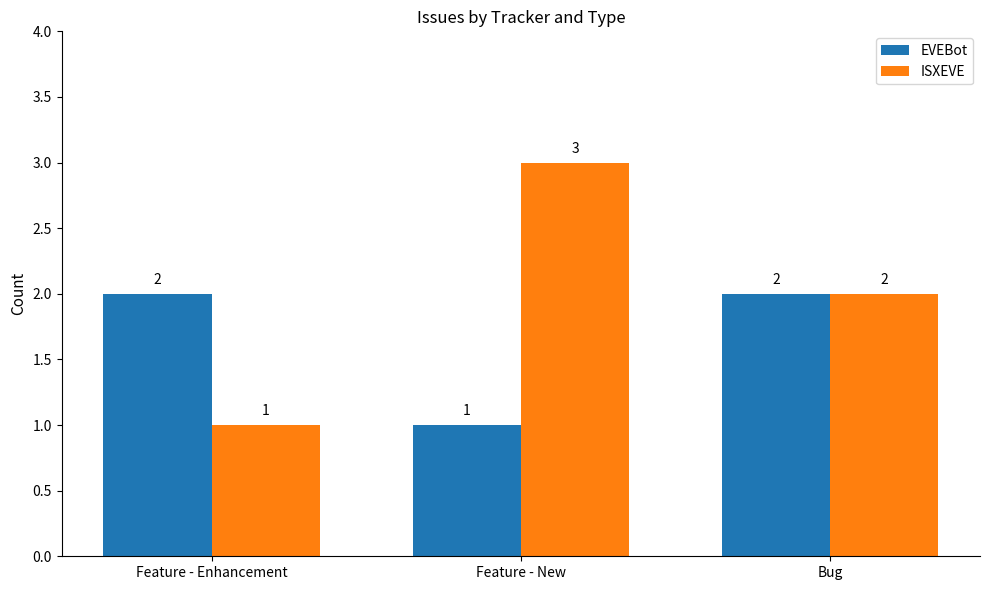

Is the value of EVEBot at Bug greater than the value of ISXEVE at Feature - New?

No